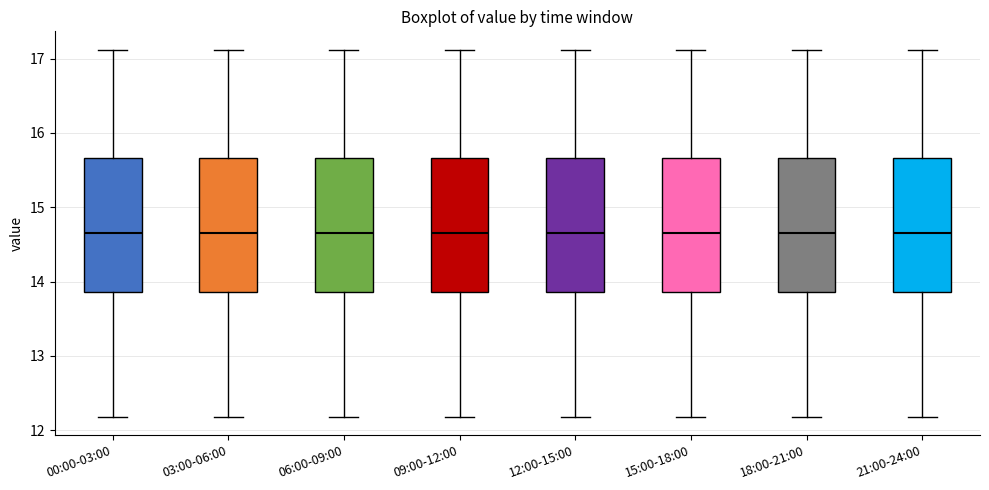

Where does the median line of the box for 15:00-18:00 sit on the y-axis? The values are not printed on the chart, so give them approximately, as read against the axis.

14.7